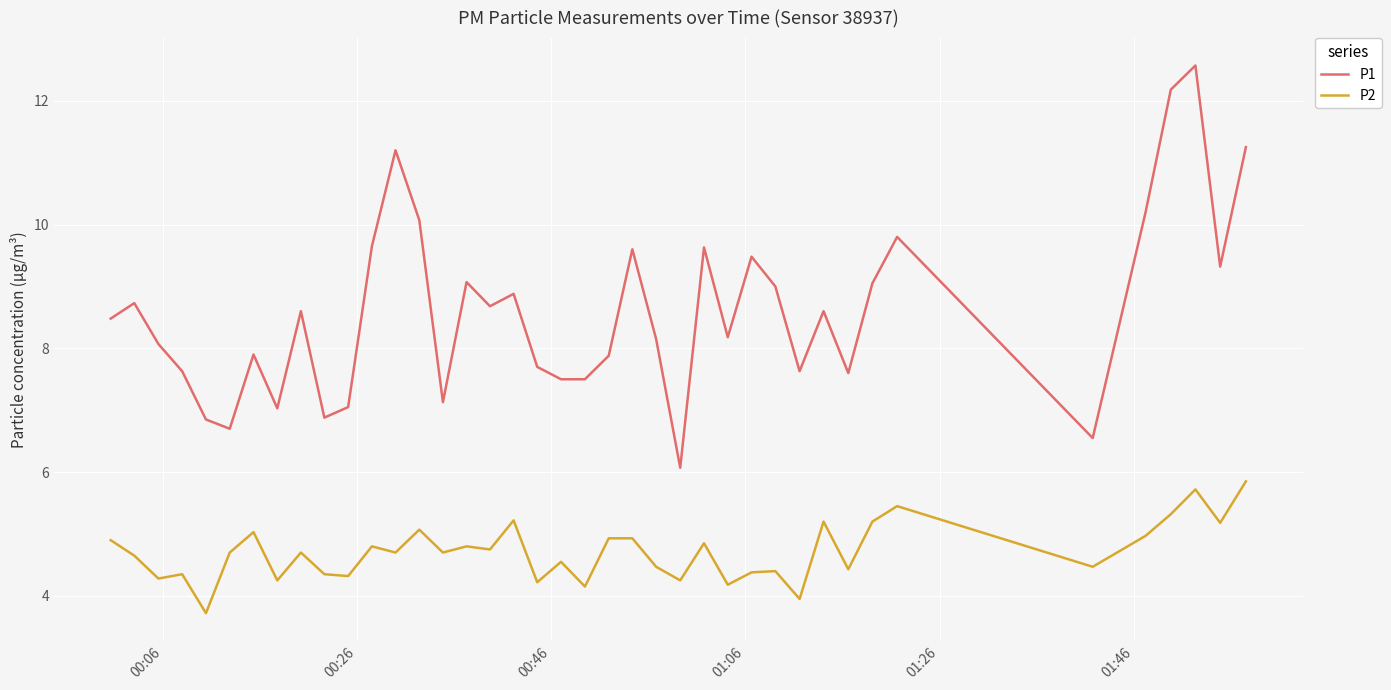

What is the difference between the maximum and minimum values in the P1 series?

6.5